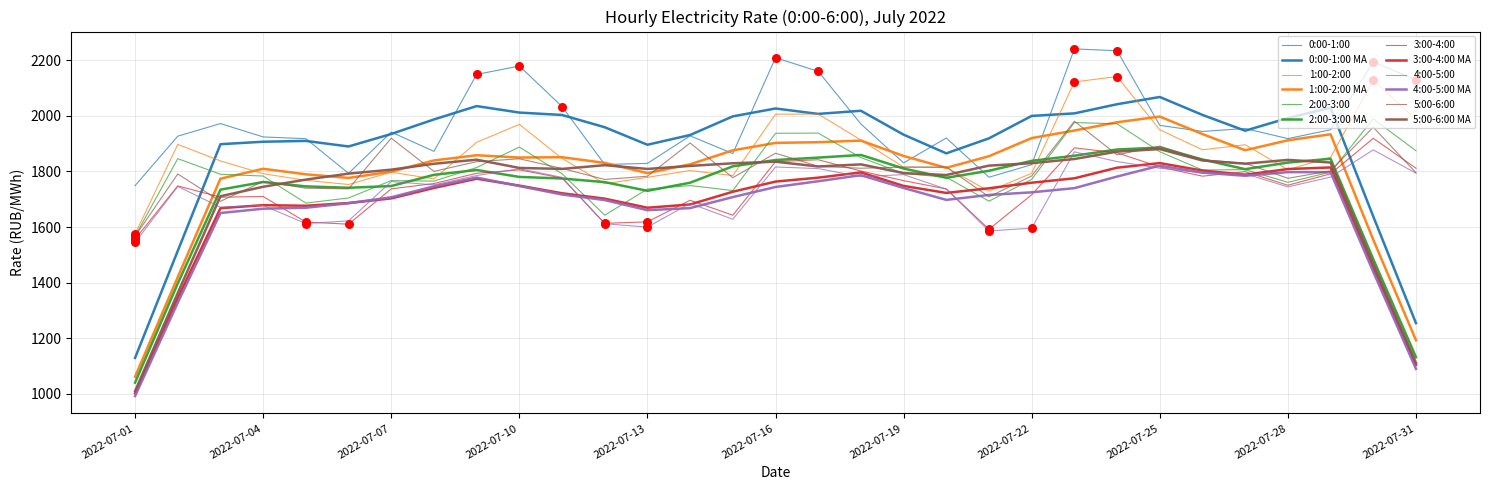

Does the chart have visible grid lines?

Yes